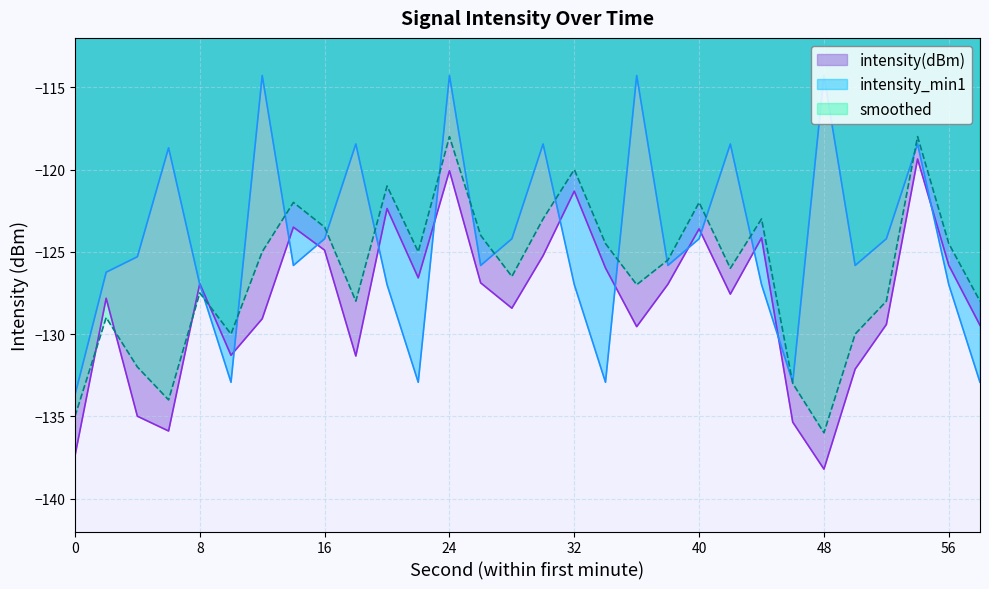

How many intersections are there between intensity(dBm) and intensity_min1?

13